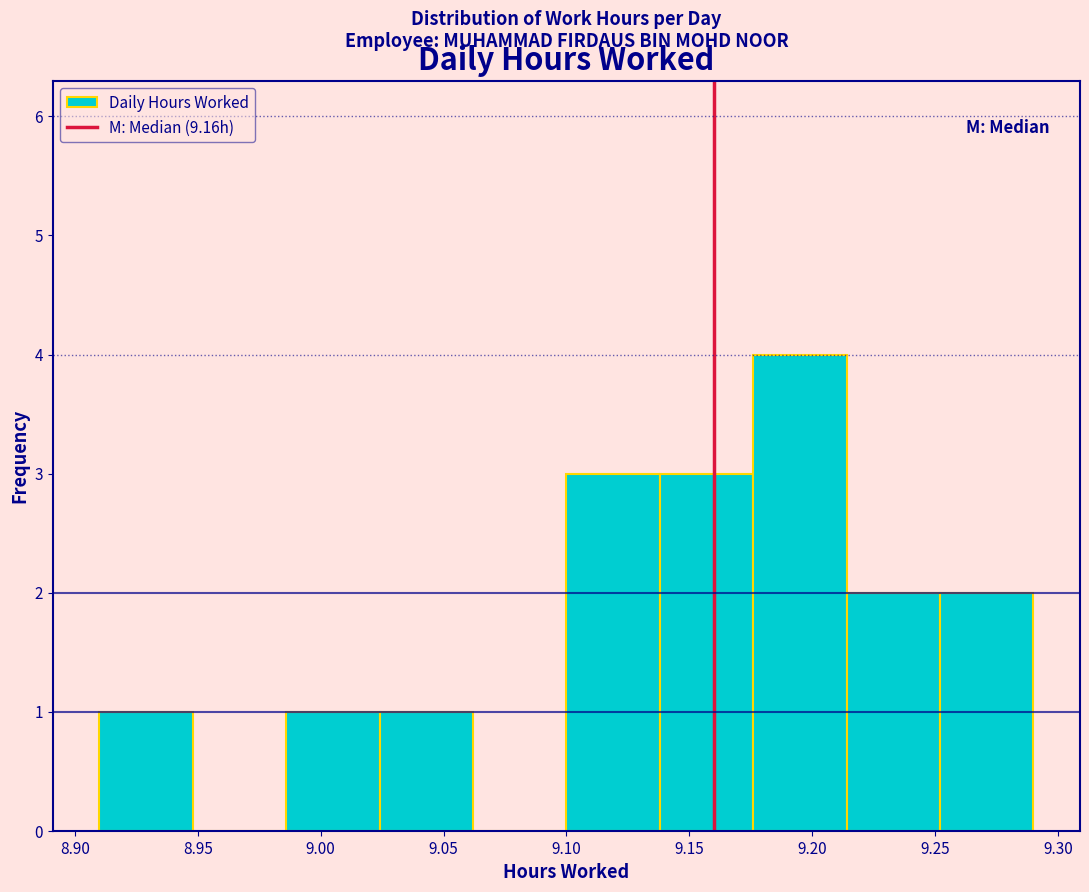

Reading left to right, list every bar in this chart as the range it spans on the x-axis followed by its height. Neither the bar edges nor the heights are printed on the chart, so give them approximately, as read against the axes.

8.910 to 8.948: 1
8.948 to 8.986: 0
8.986 to 9.024: 1
9.024 to 9.062: 1
9.062 to 9.100: 0
9.100 to 9.138: 3
9.138 to 9.176: 3
9.176 to 9.214: 4
9.214 to 9.252: 2
9.252 to 9.290: 2